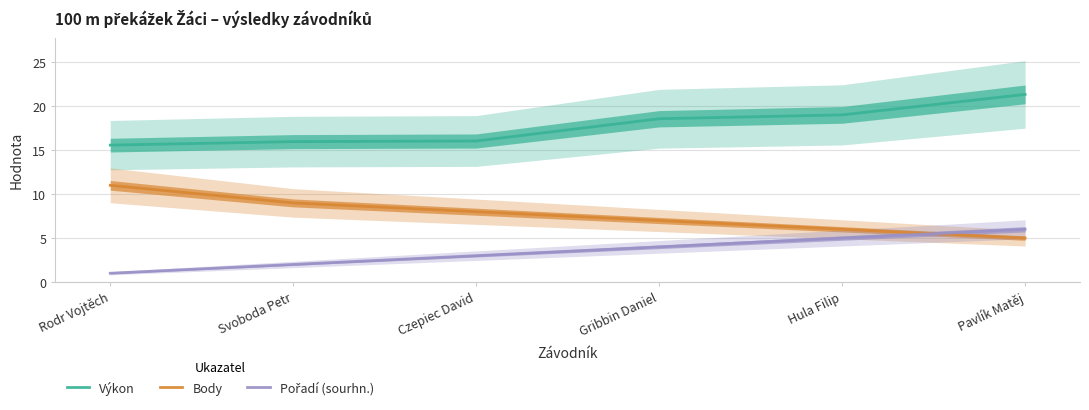

List the series in order of their overall mean, highest first.

Výkon, Body, Pořadí (sourhn.)